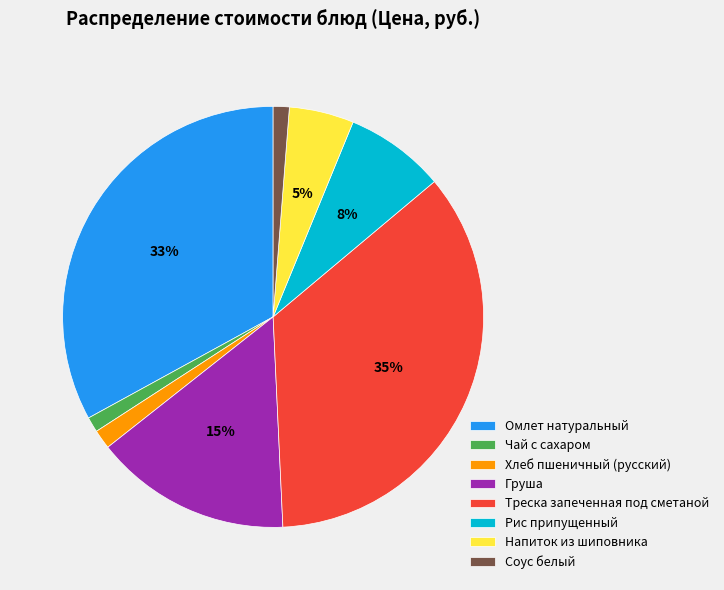

Combined, do Чай с сахаром and Треска запеченная под сметаной account for over 50%?

No